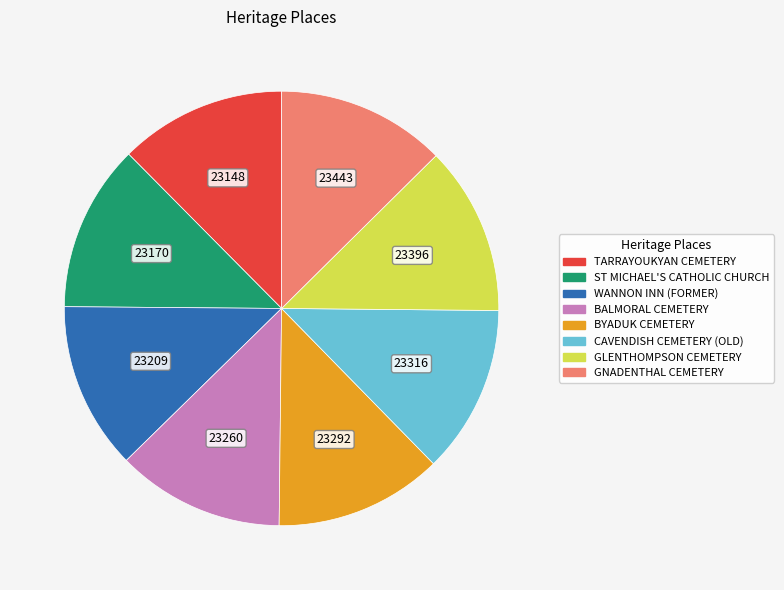

Combined, do BYADUK CEMETERY and WANNON INN (FORMER) account for over 50%?

No